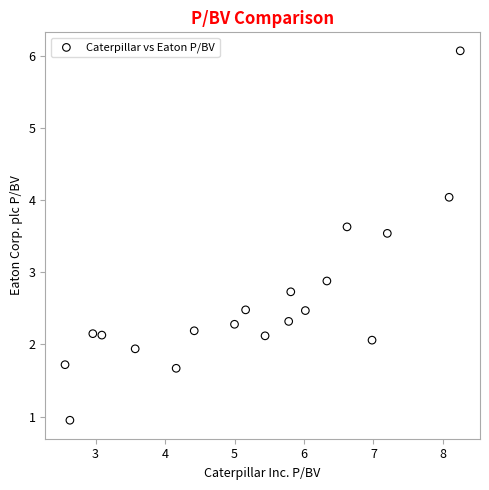

What Y value in the scatter plot is closest to 3?

2.9